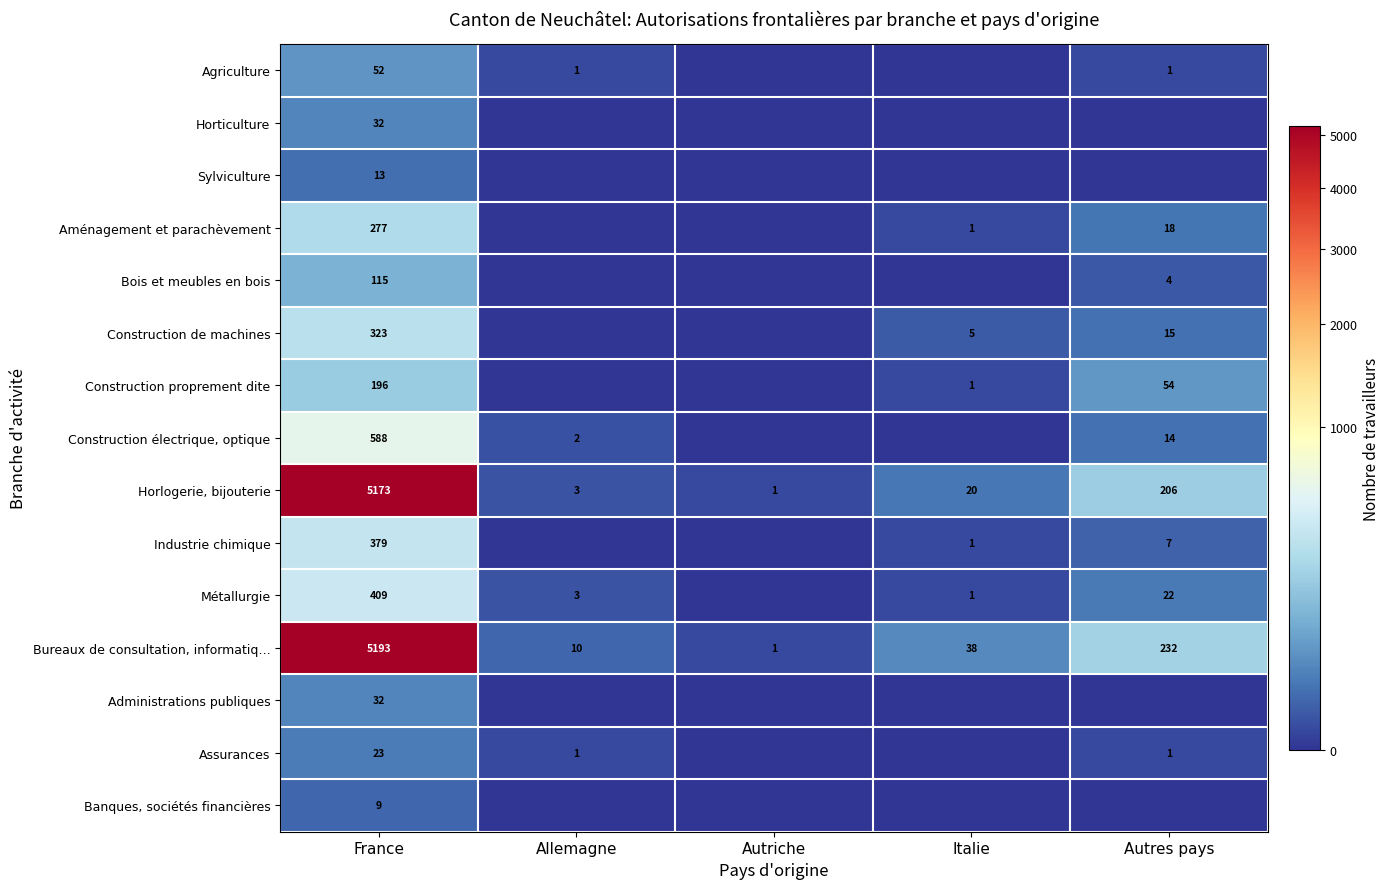

Is it true that Assurances equals 23 at France?

True